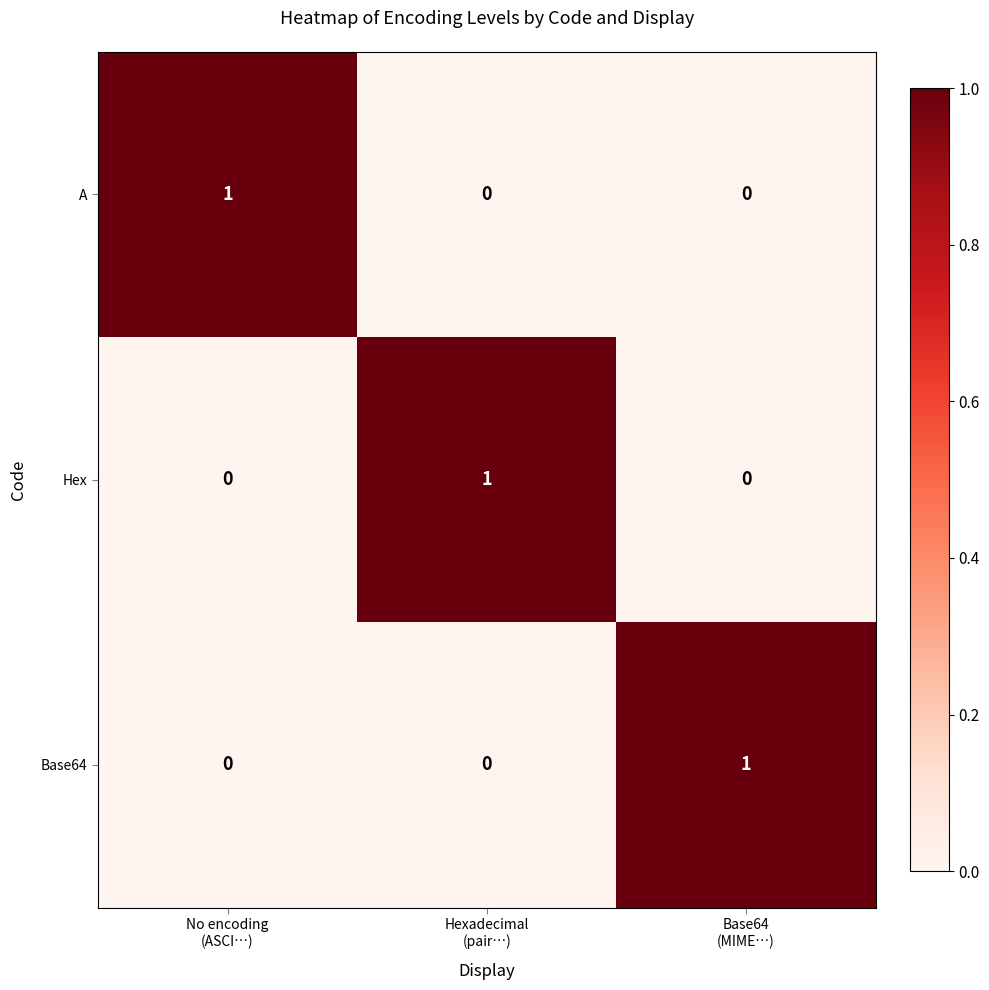

Count the Base64 values in the range 0 to 1.

3